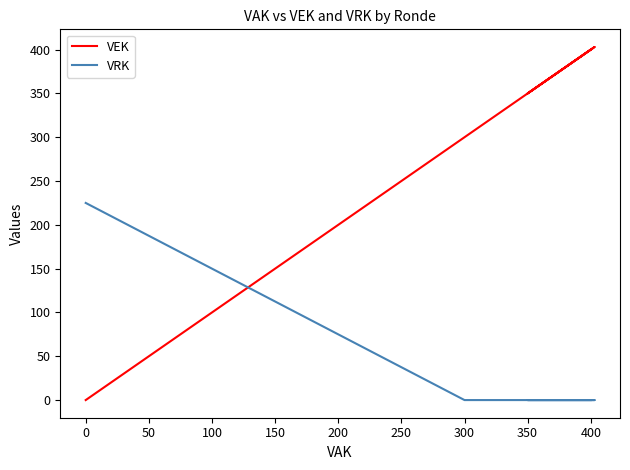

List the series in order of their peak value, highest first.

VEK, VRK